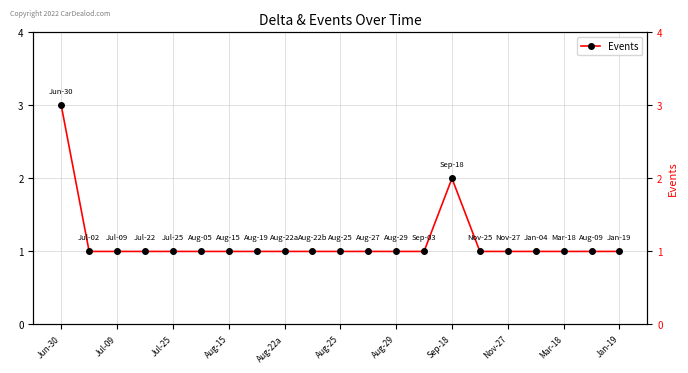

Reading left to right, list all the values displayed in this chart.

3	1	1	1	1	1	1	1	1	1	1	1	1	1	2	1	1	1	1	1	1